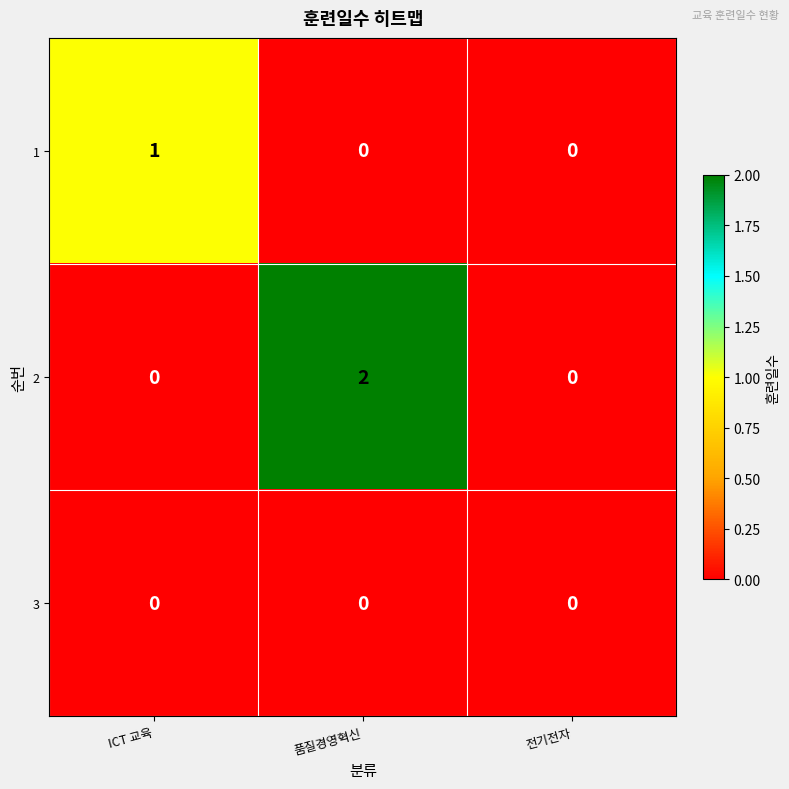

Reading left to right, transcribe all the data shown in this chart.

1: 1	0	0
2: 0	2	0
3: 0	0	0